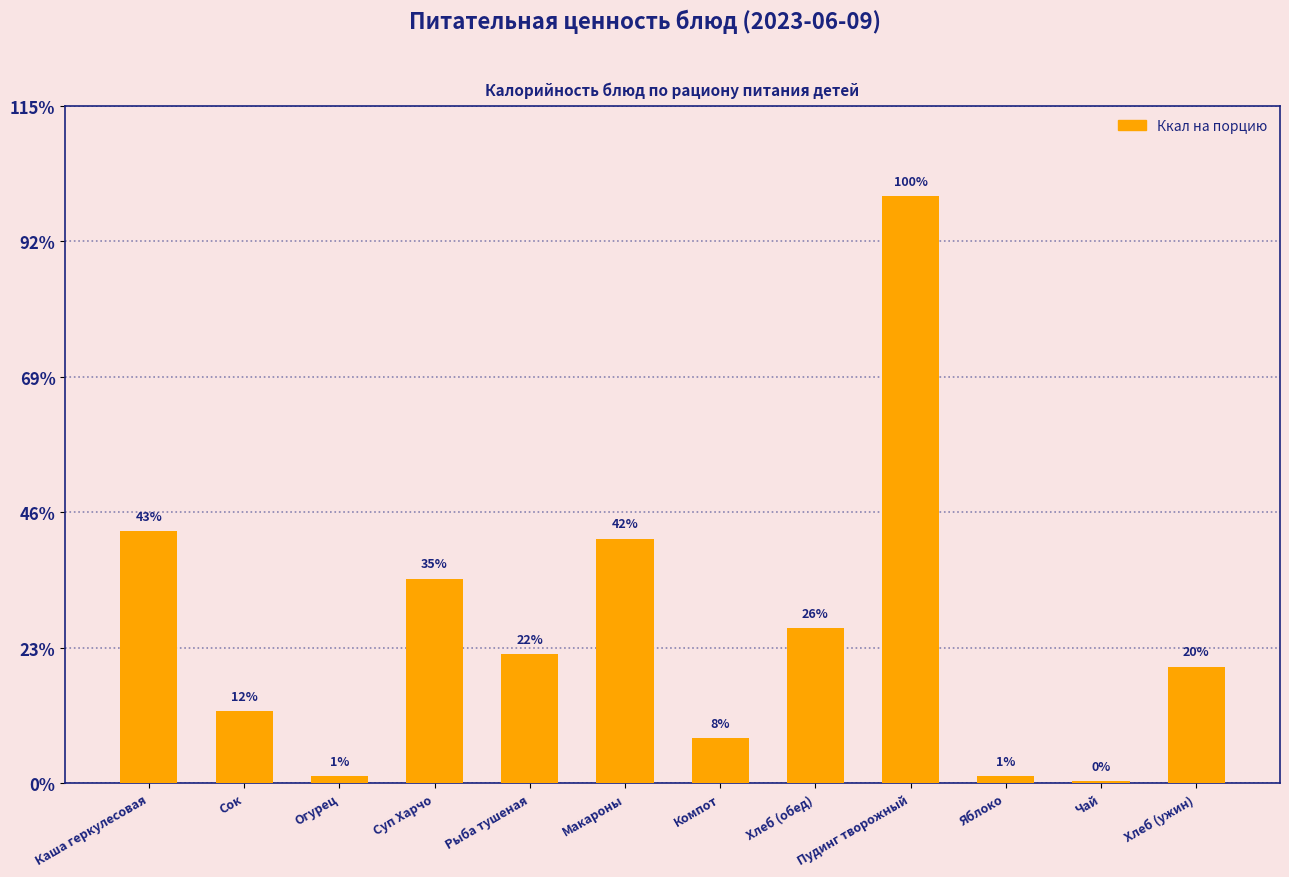

What position from the left is Яблоко?

10